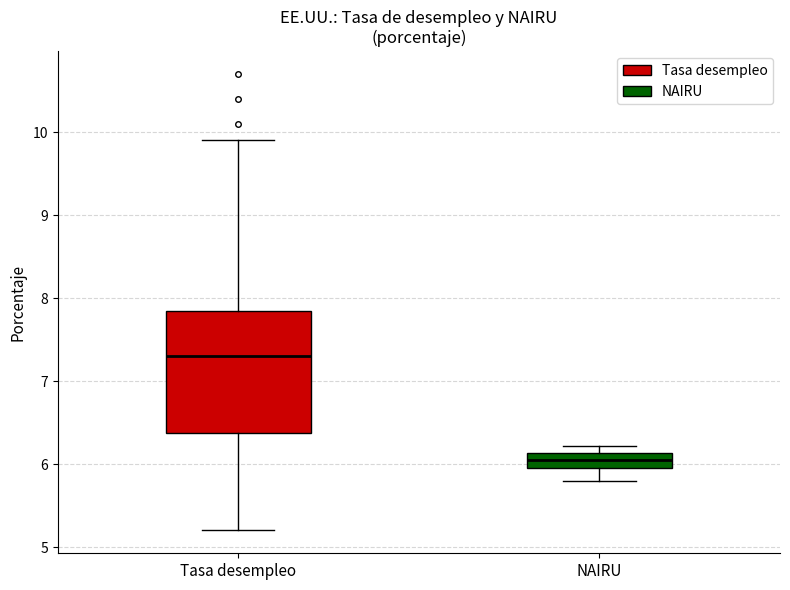

Where does the lower whisker of the box for NAIRU end on the y-axis? The values are not printed on the chart, so give them approximately, as read against the axis.

5.8